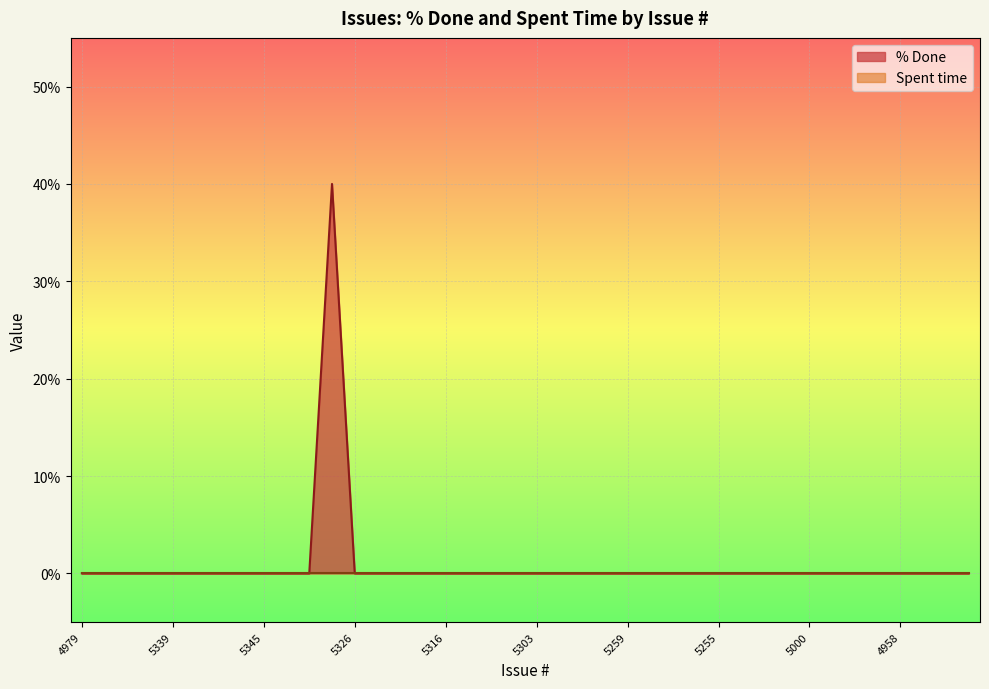

Where is the data nearest to the value 20?

4979